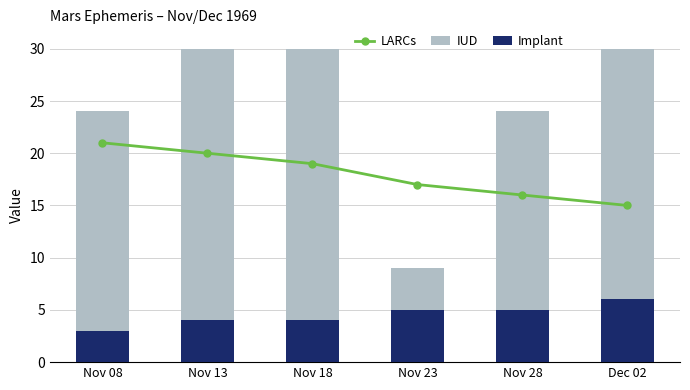

What is the difference between the highest and lowest values at Nov 23?

12